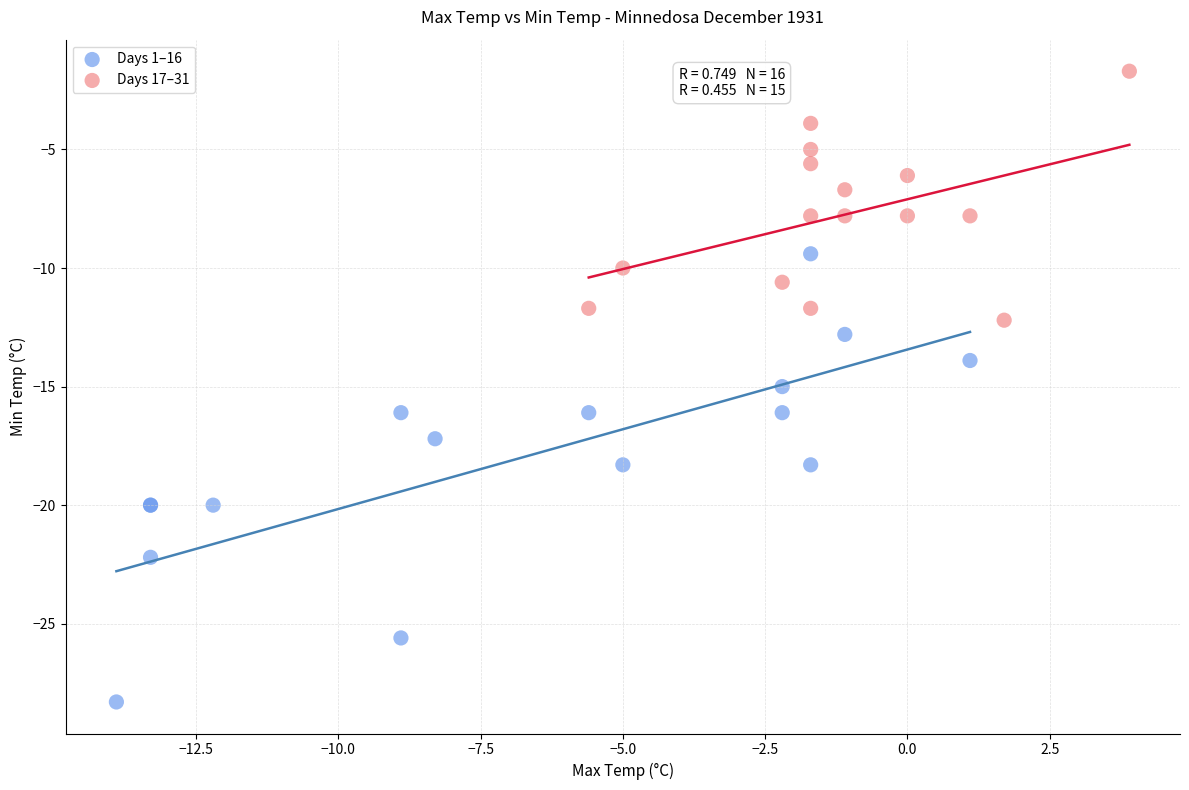

Which series contains the lowest Y value?

Days 1–16